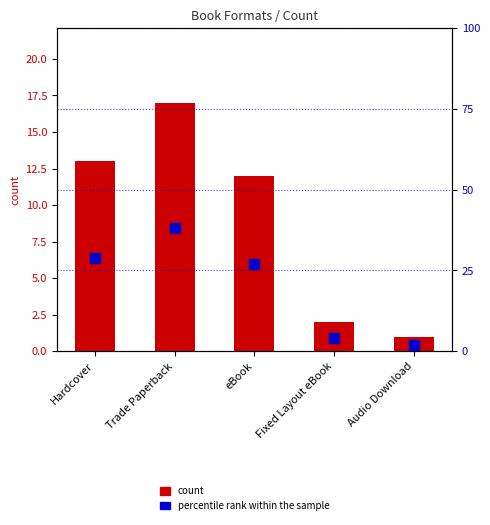

What is the difference between the second highest and minimum values in the count series?

12